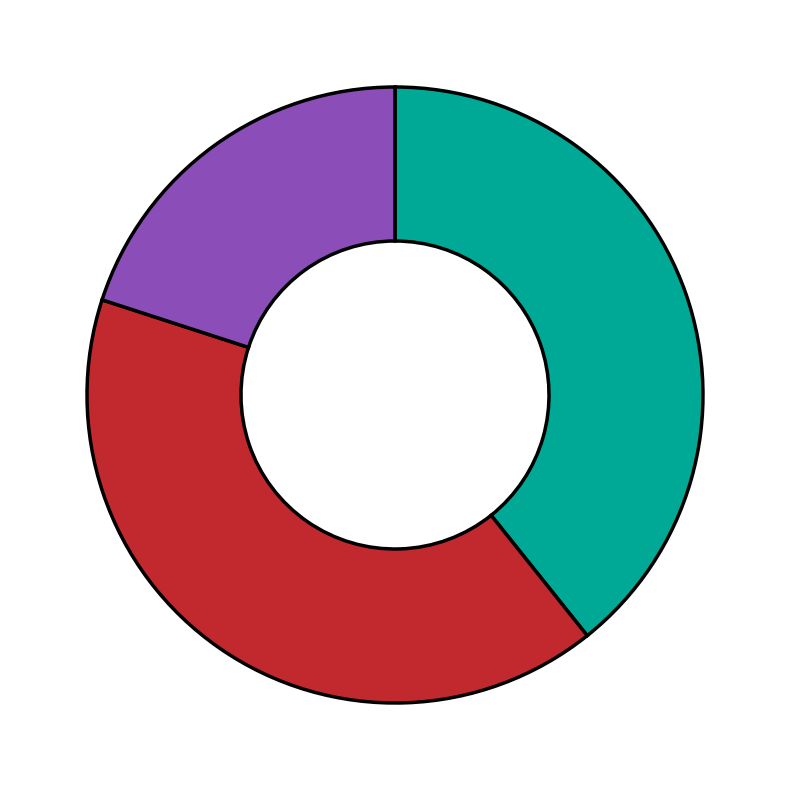

Does any single category account for the majority?

No